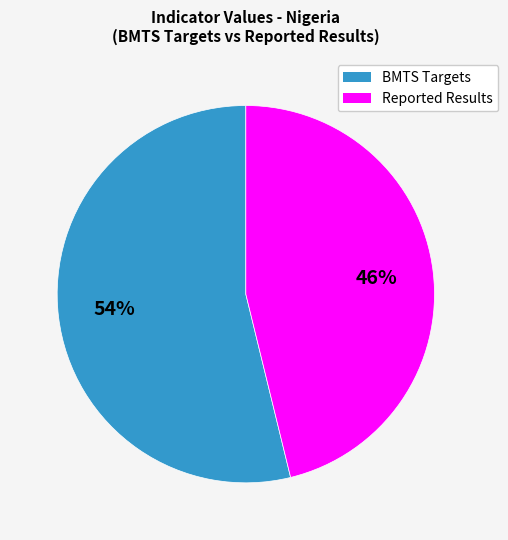

Is there a majority slice in this chart?

Yes